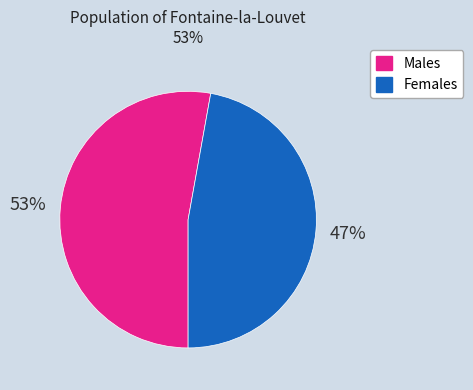

To the nearest percent, what is the difference between the largest and smallest slice percentages?

6%